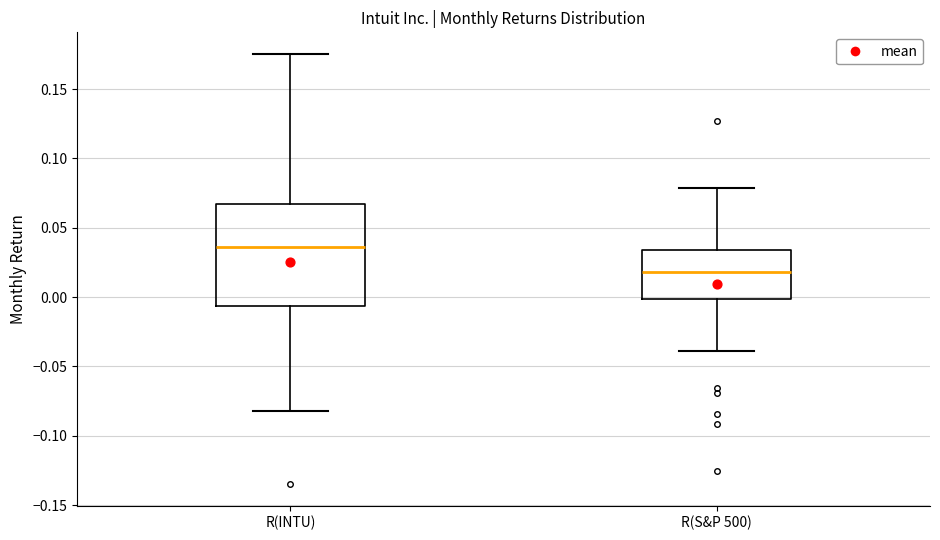

Reading left to right, read every box against the y-axis: the position of its median line, the range the box covers, and the ends of its whiskers. The values are not printed on the chart, so give them approximately, as read against the axis.

R(INTU): median 0.035, box -0.005 to 0.065, whiskers -0.080 to 0.175
R(S&P 500): median 0.020, box 0.000 to 0.035, whiskers -0.040 to 0.080